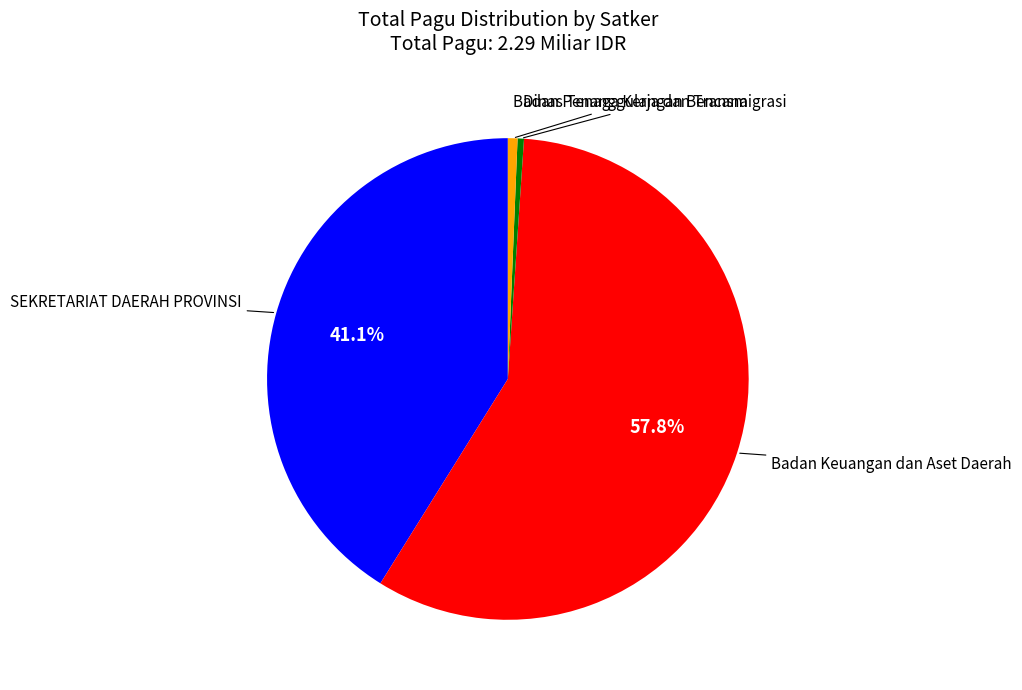

How many slices are in this pie chart?

4